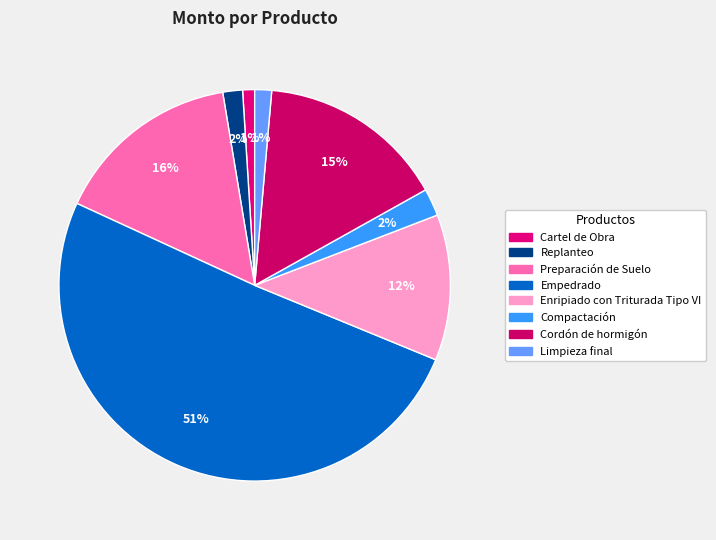

What is the change in value from Cordón de hormigón to Limpieza final?

-16425886